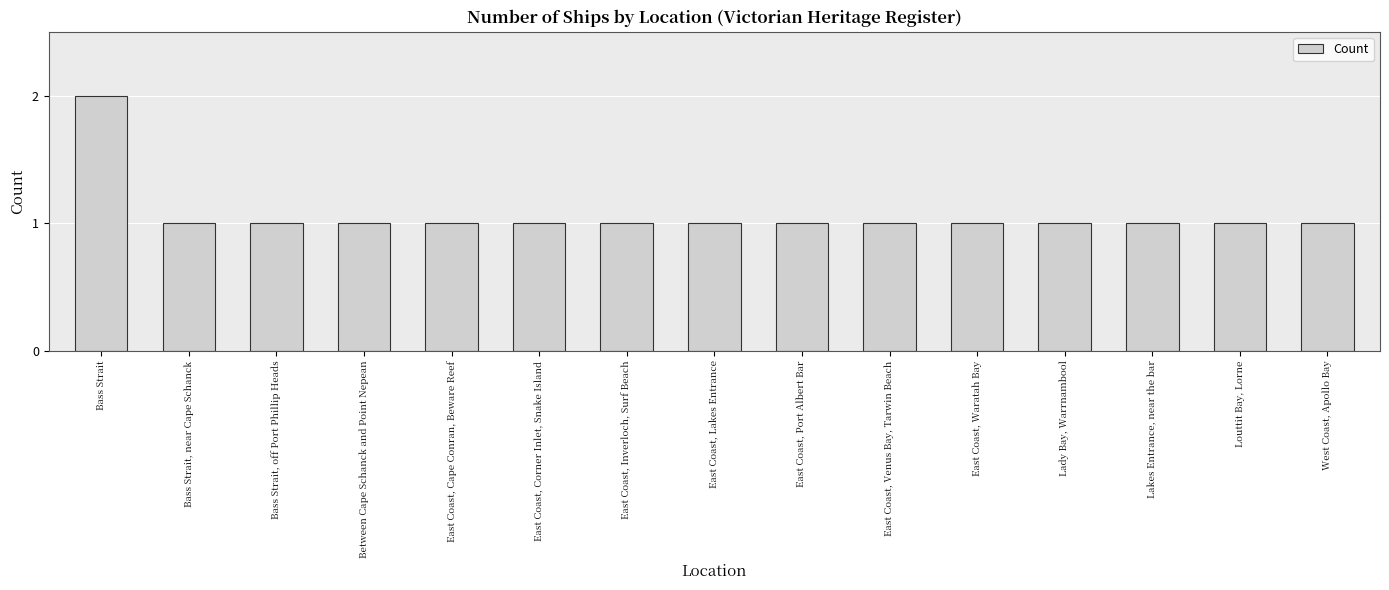

What is the minimum value shown in the chart?

1